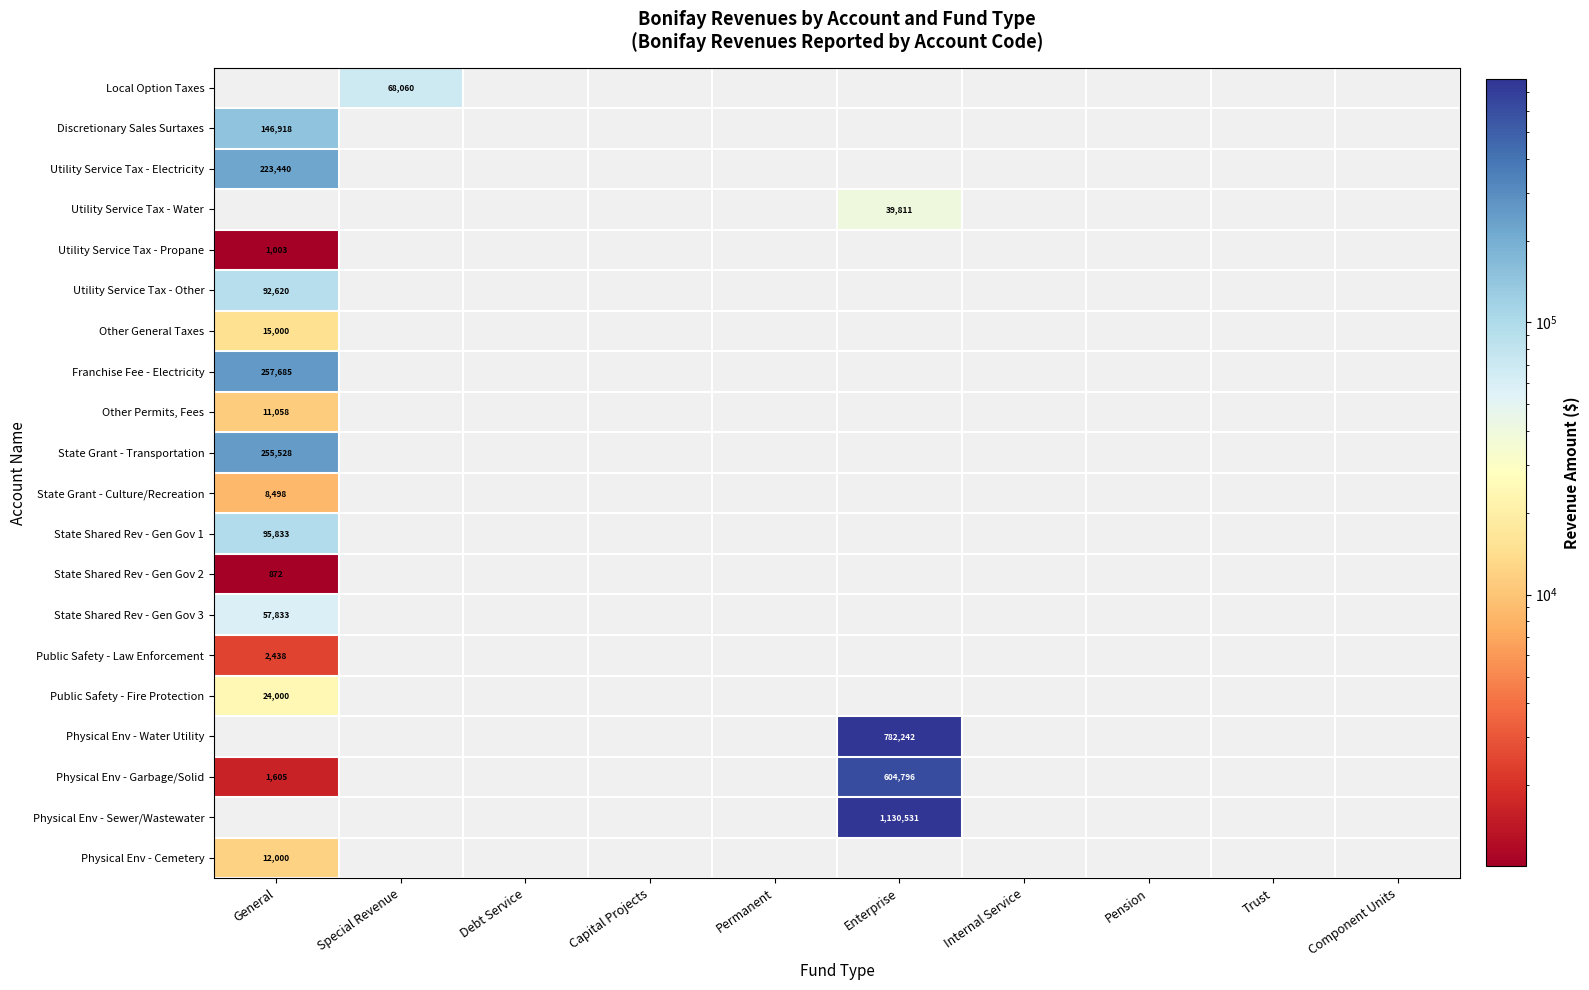

The Discretionary Sales Surtaxes series shows 146918 at General. True or false?

True